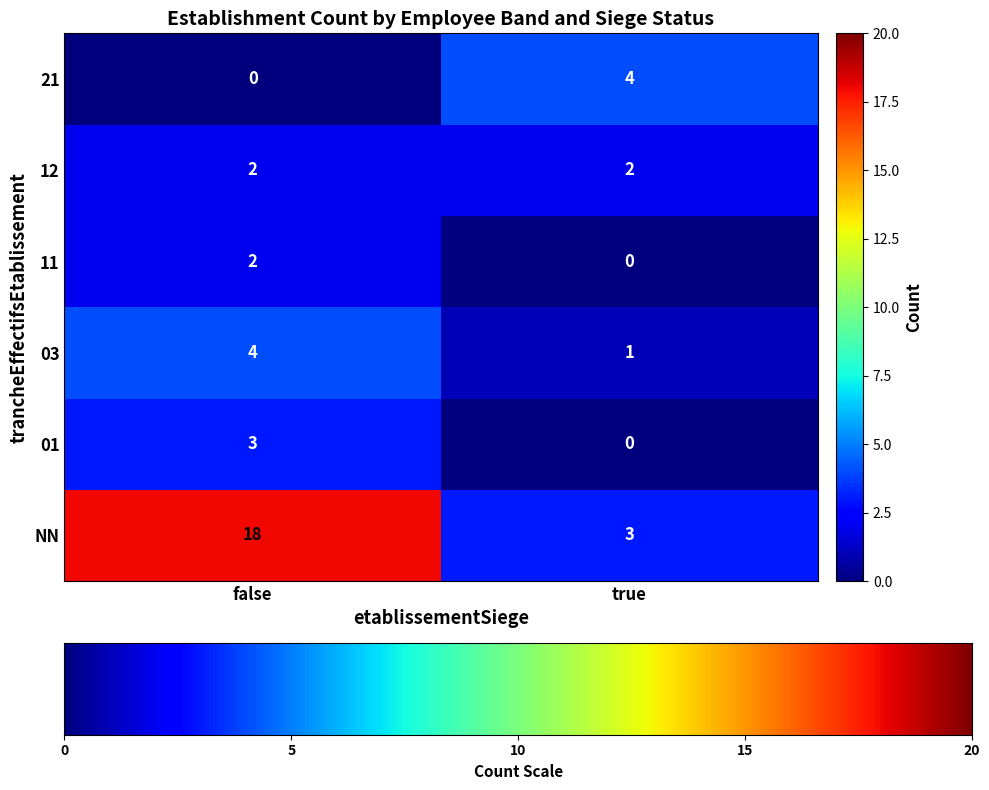

Which label corresponds to the largest value in the chart?

false